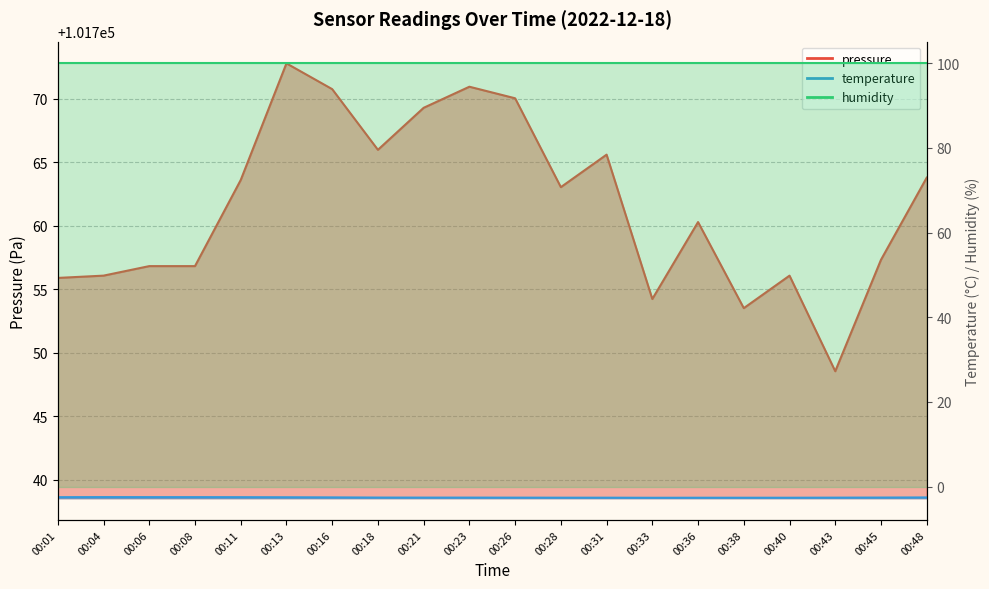

Does the chart display data point markers on the line(s)?

No